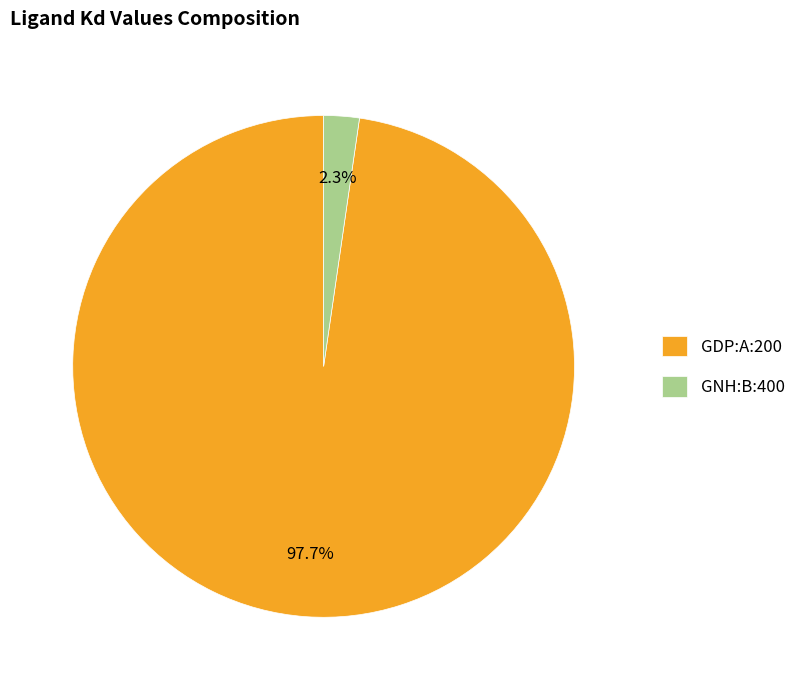

To the nearest percent, what is the difference between the GDP:A:200 and GNH:B:400 slice percentages?

95%